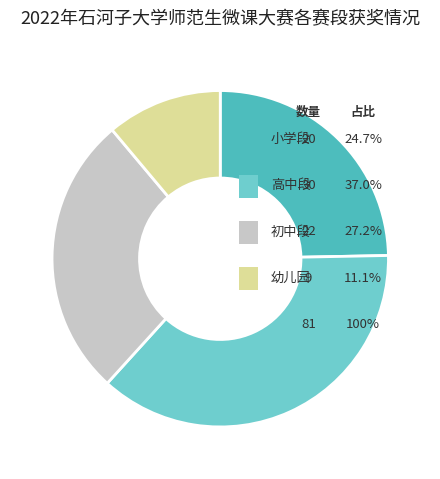

To the nearest percent, what is the difference between the largest and smallest slice percentages?

26%